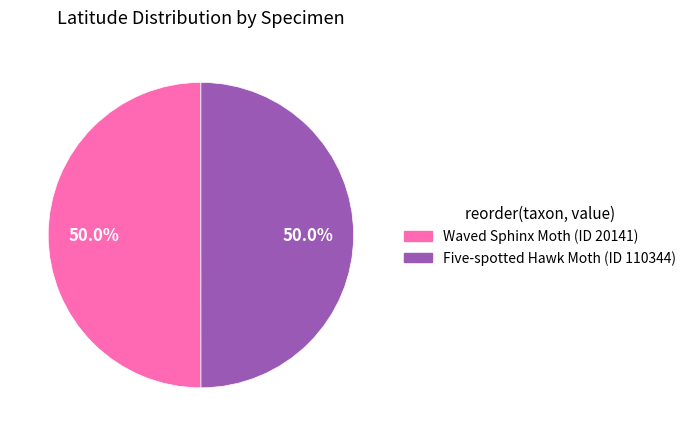

What is the ratio of the value at Waved Sphinx Moth (ID 20141) to the value at Five-spotted Hawk Moth (ID 110344)?

1.0